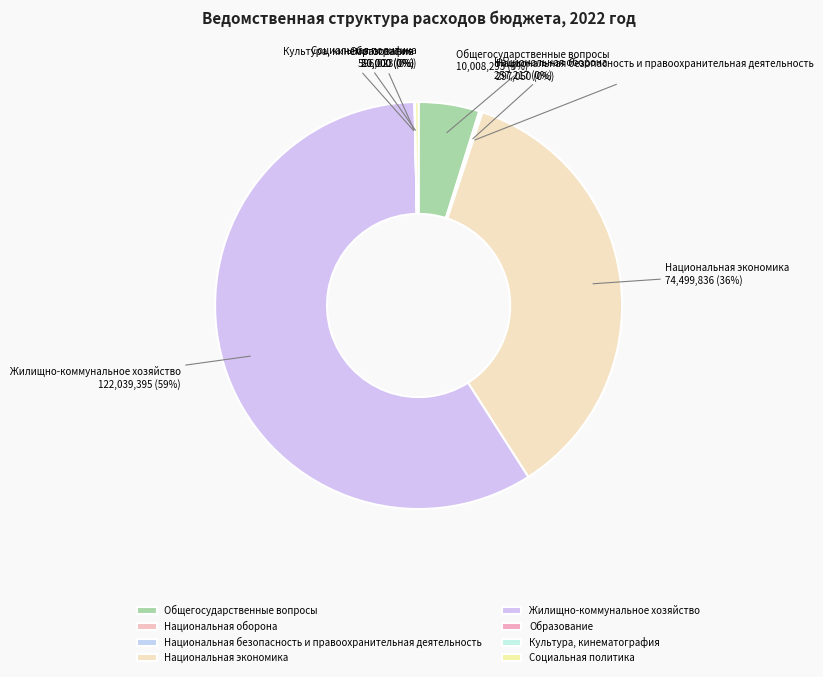

Which slice is the largest?

Жилищно-коммунальное хозяйство